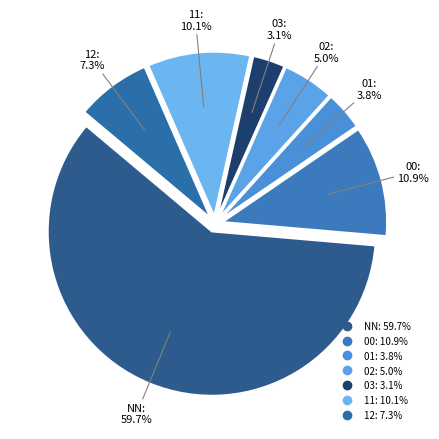

Rank the categories by value from lowest to highest.

03, 01, 02, 12, 11, 00, NN